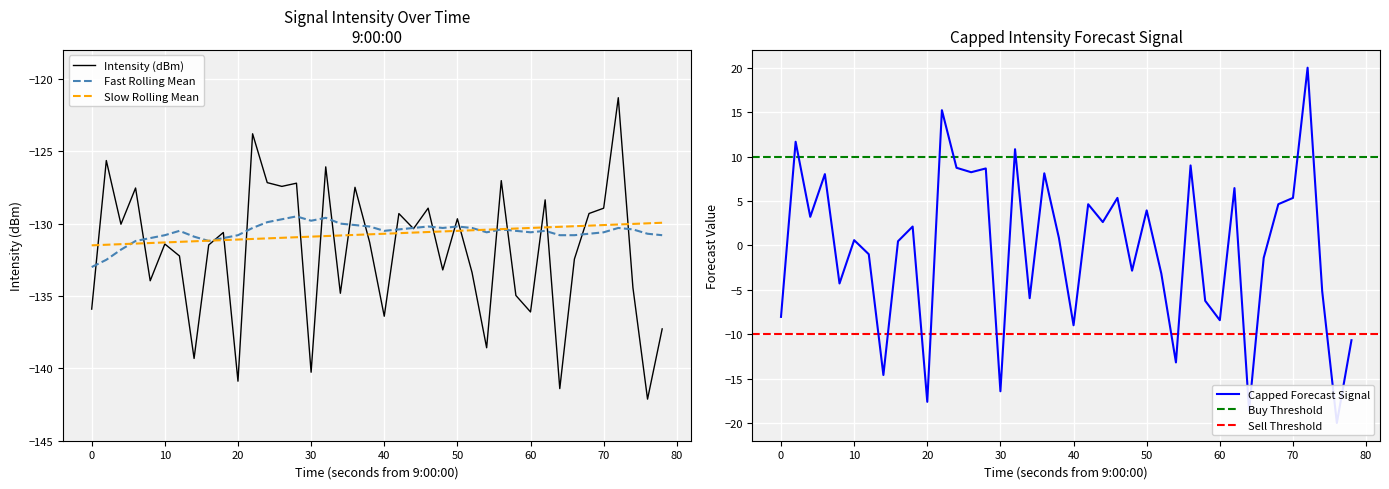

Which series has the widest spread of values?

intensity(dBm)